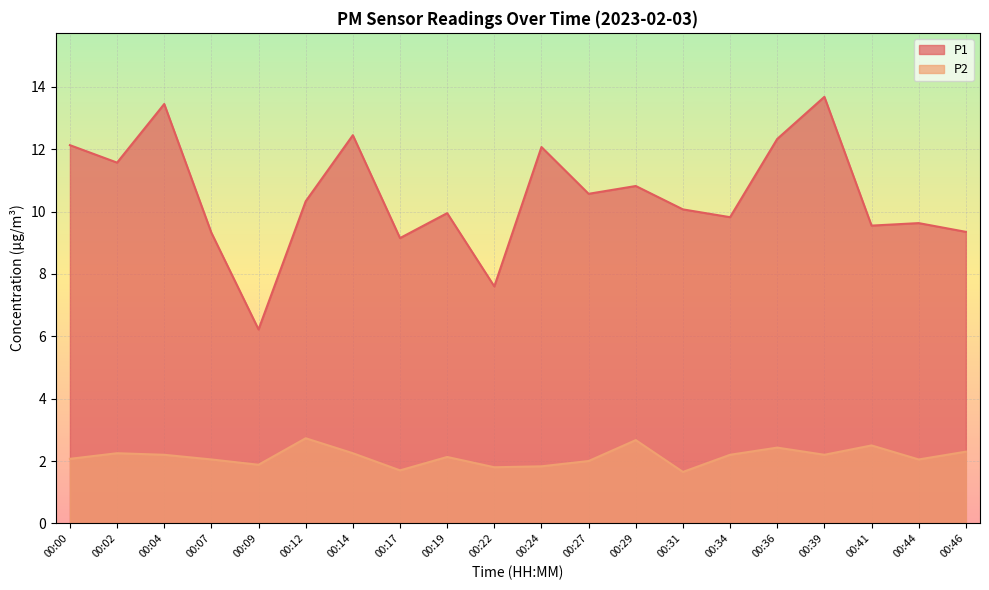

What is the difference between the maximum and second lowest values in the P1 series?

6.1